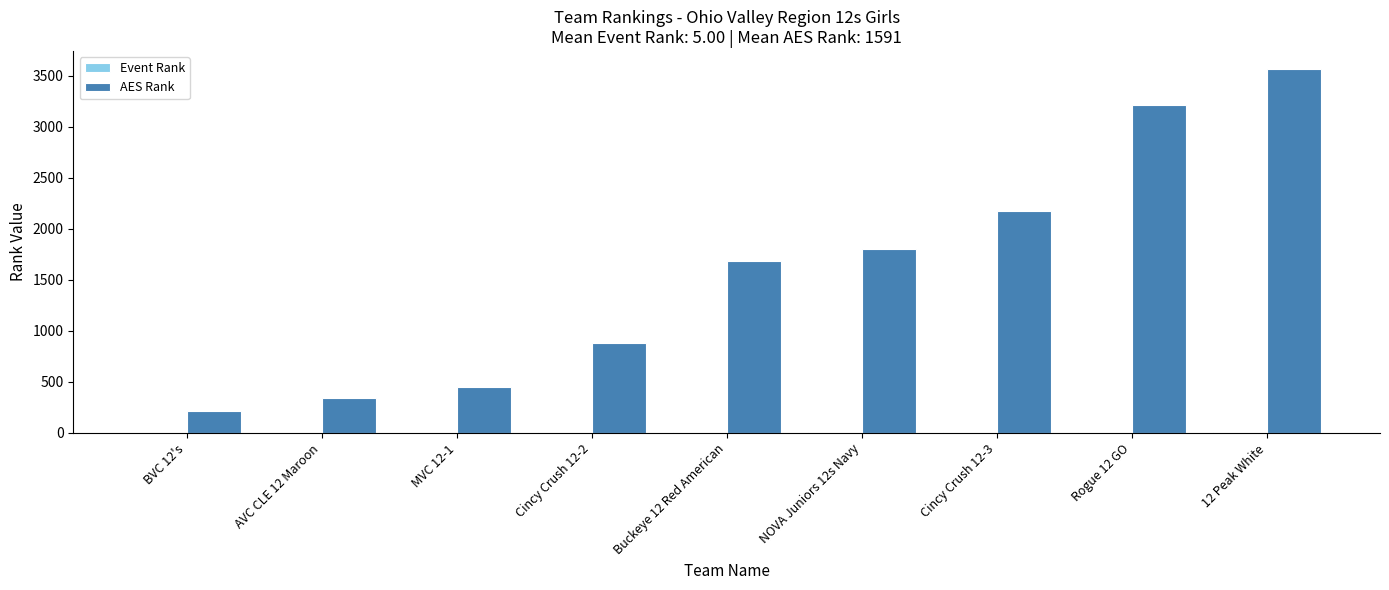

At which label does AES Rank reach its peak?

12 Peak White